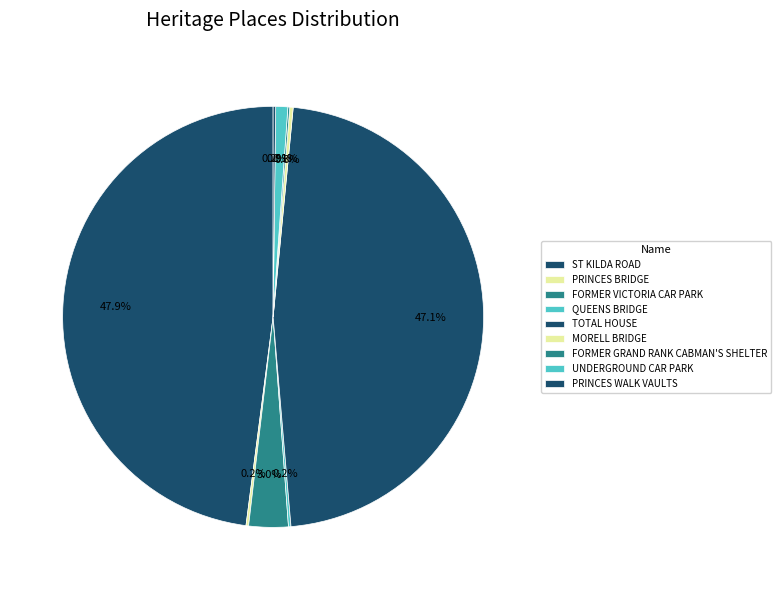

How many slices are in this pie chart?

9